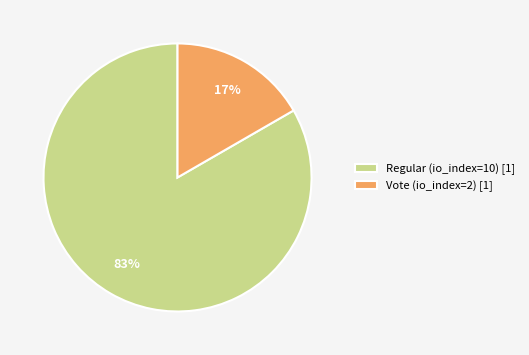

Is the sum of Regular (io_index=10) and Vote (io_index=2) greater than half?

Yes